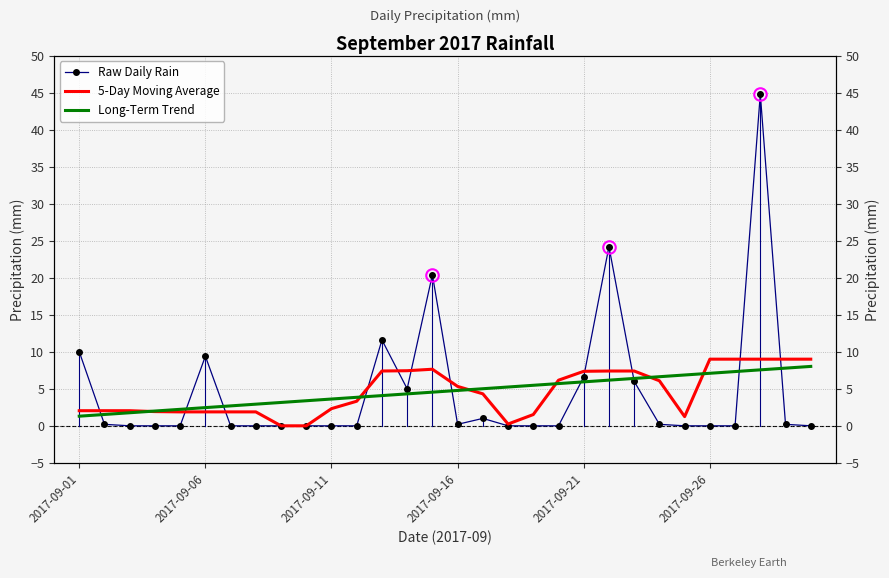

After their last crossing, which series has the higher values: Raw Daily Rain or 5-Day Moving Average?

5-Day Moving Average